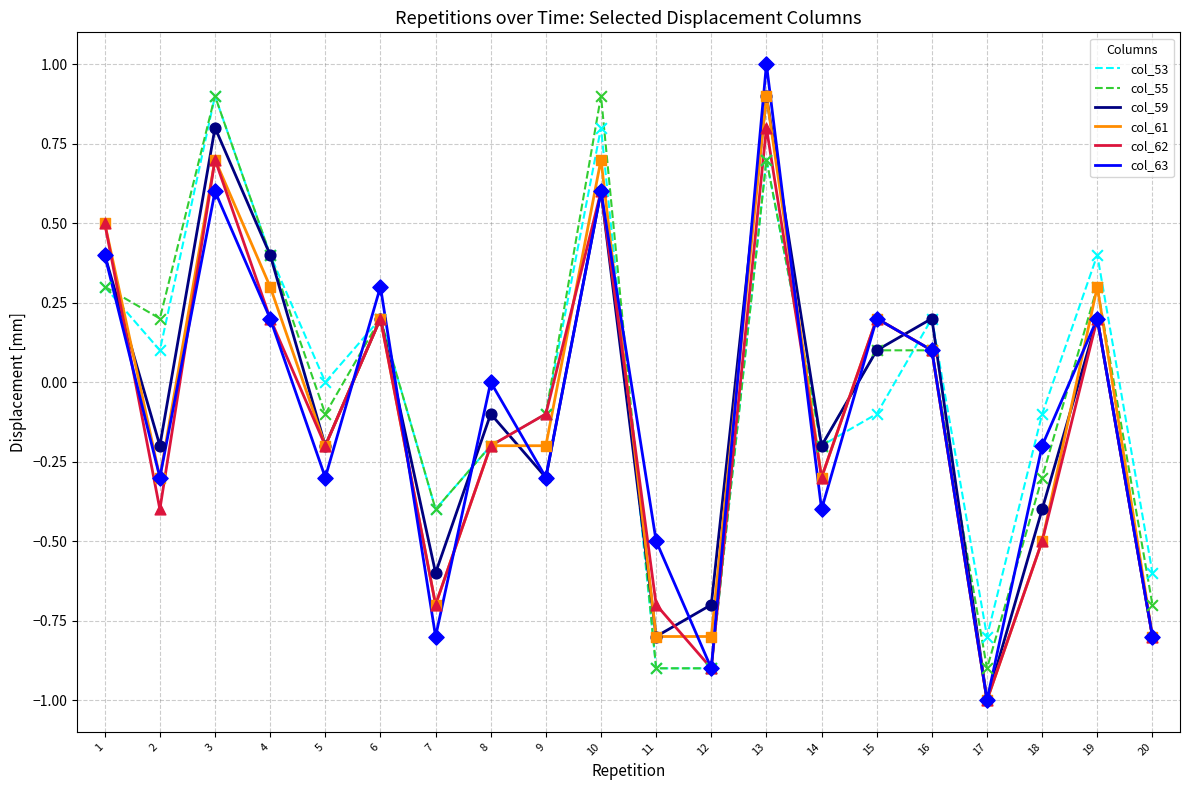

Which series has the widest spread of values?

col_63